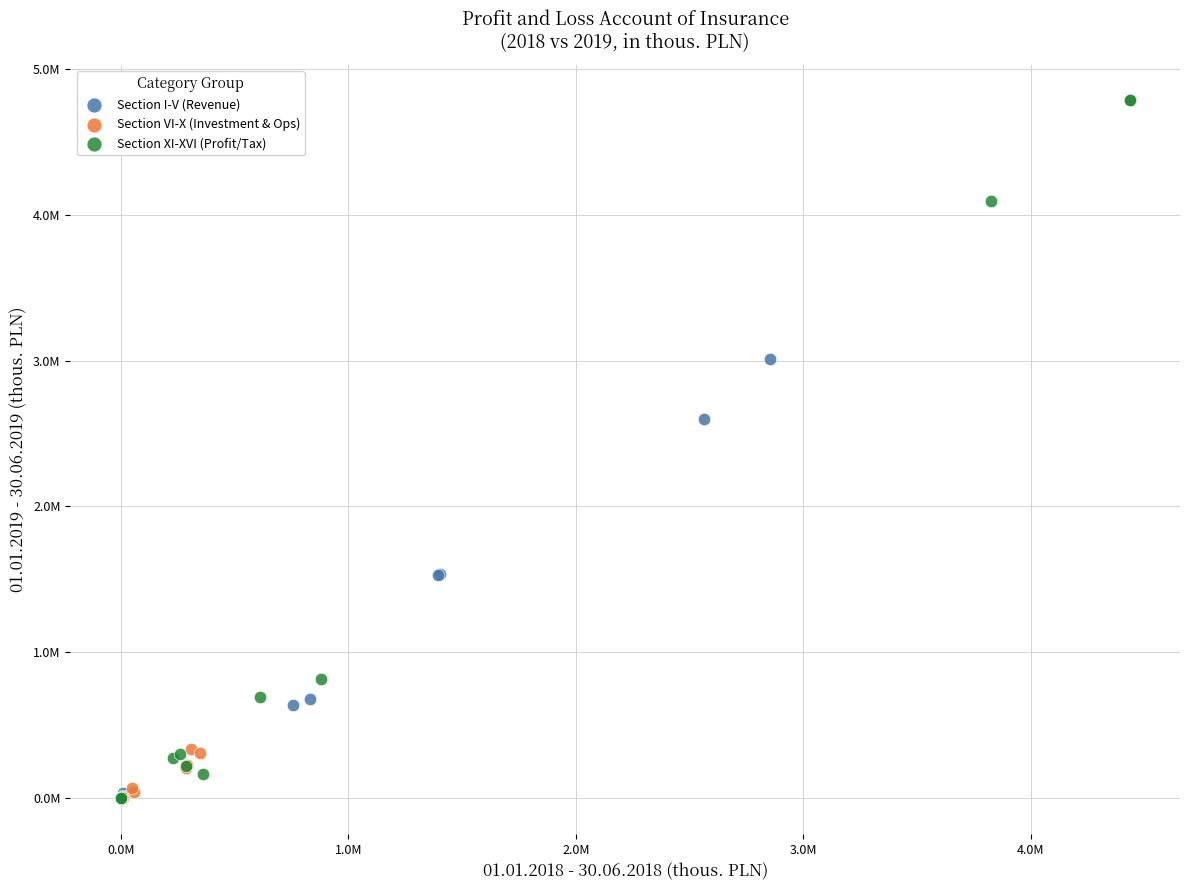

What are all the series names shown in the legend?

Section I-V (Revenue), Section VI-X (Investment & Ops), Section XI-XVI (Profit/Tax)